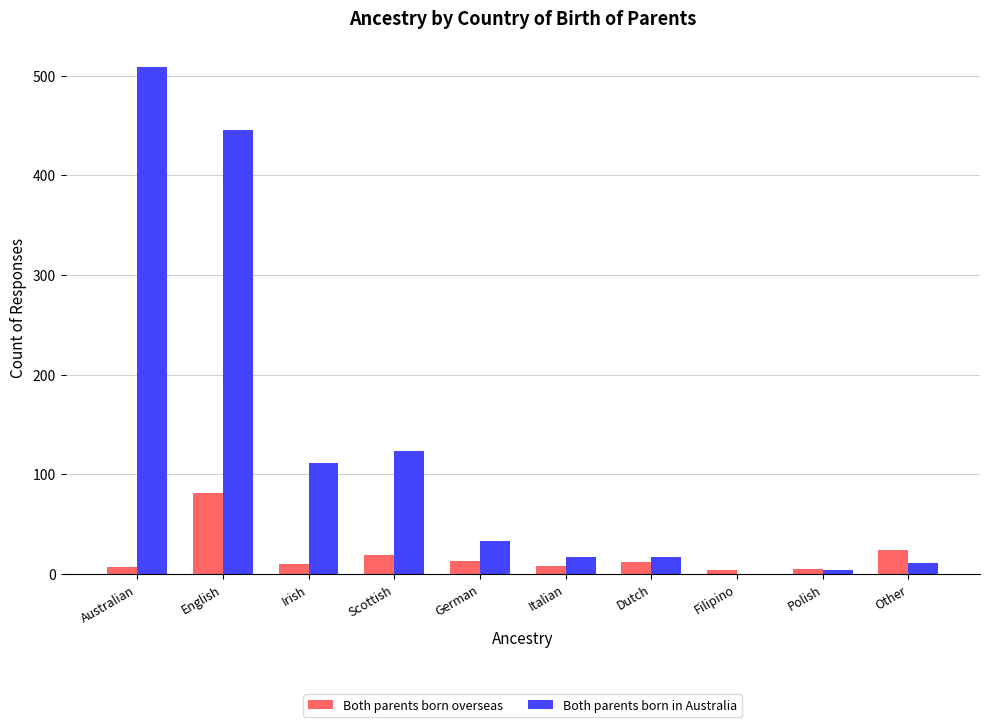

Which series has the largest total across all categories?

Both parents born in Australia